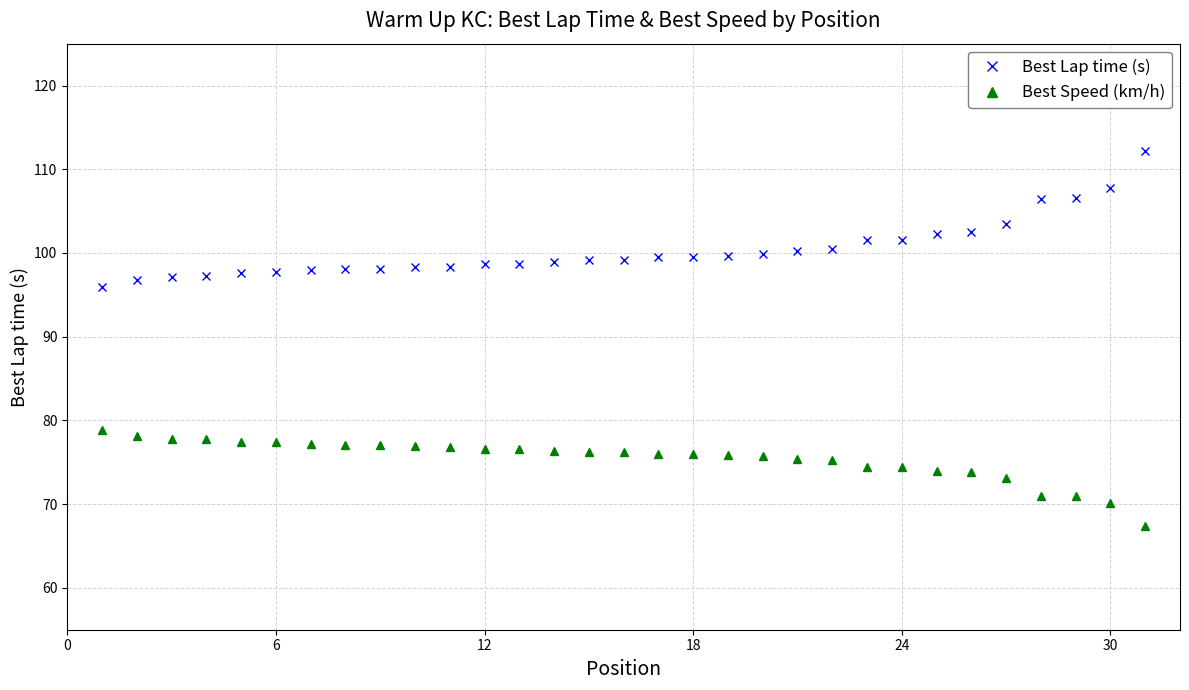

Which series has the largest total across all categories?

Best Lap time (s)